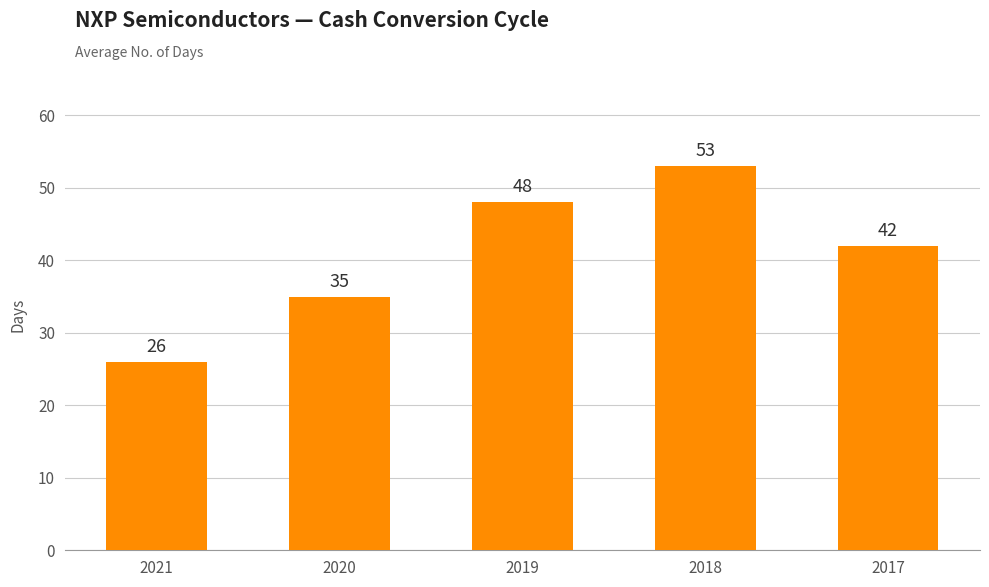

What is the change in value from 2019 to 2017?

-6